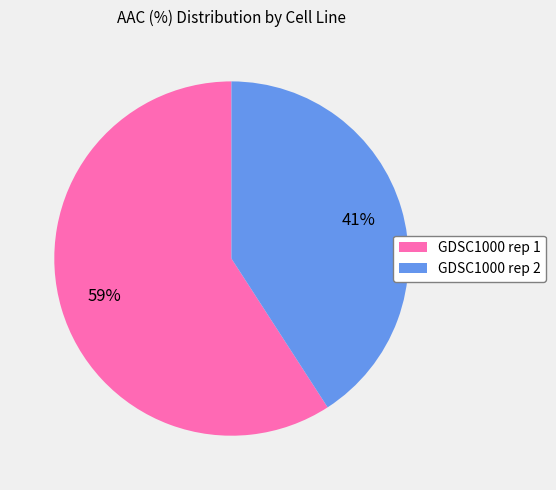

To the nearest percent, what is the combined percentage of GDSC1000 rep 2 and GDSC1000 rep 1?

100%